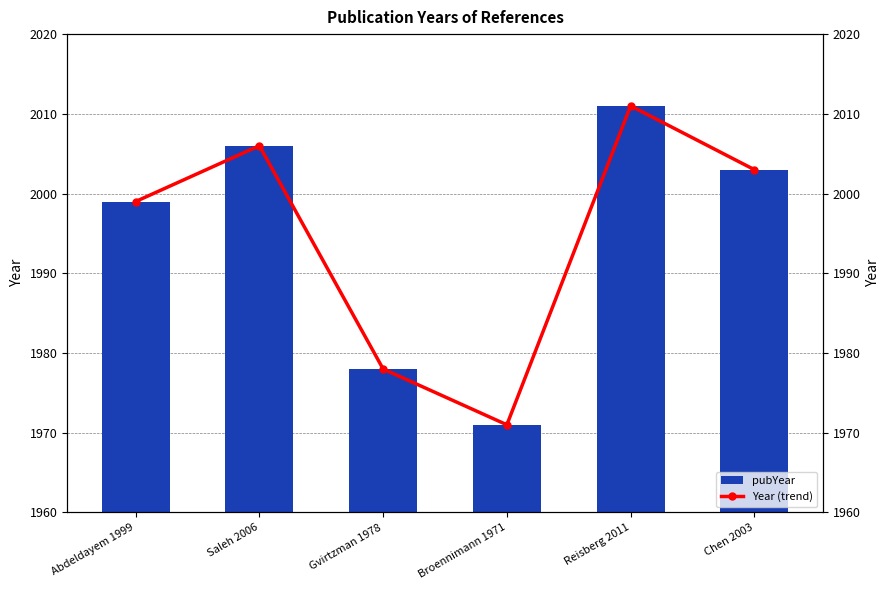

List the series in order of their peak value, lowest first.

pubYear, Year (trend)